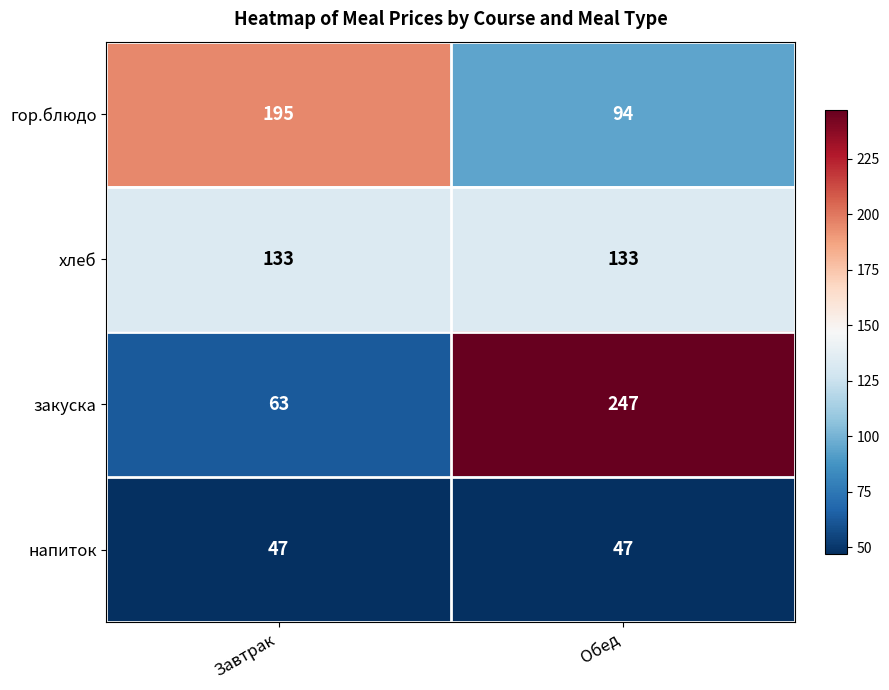

Rank the series by their maximum value, from lowest to highest.

напиток, хлеб, гор.блюдо, закуска